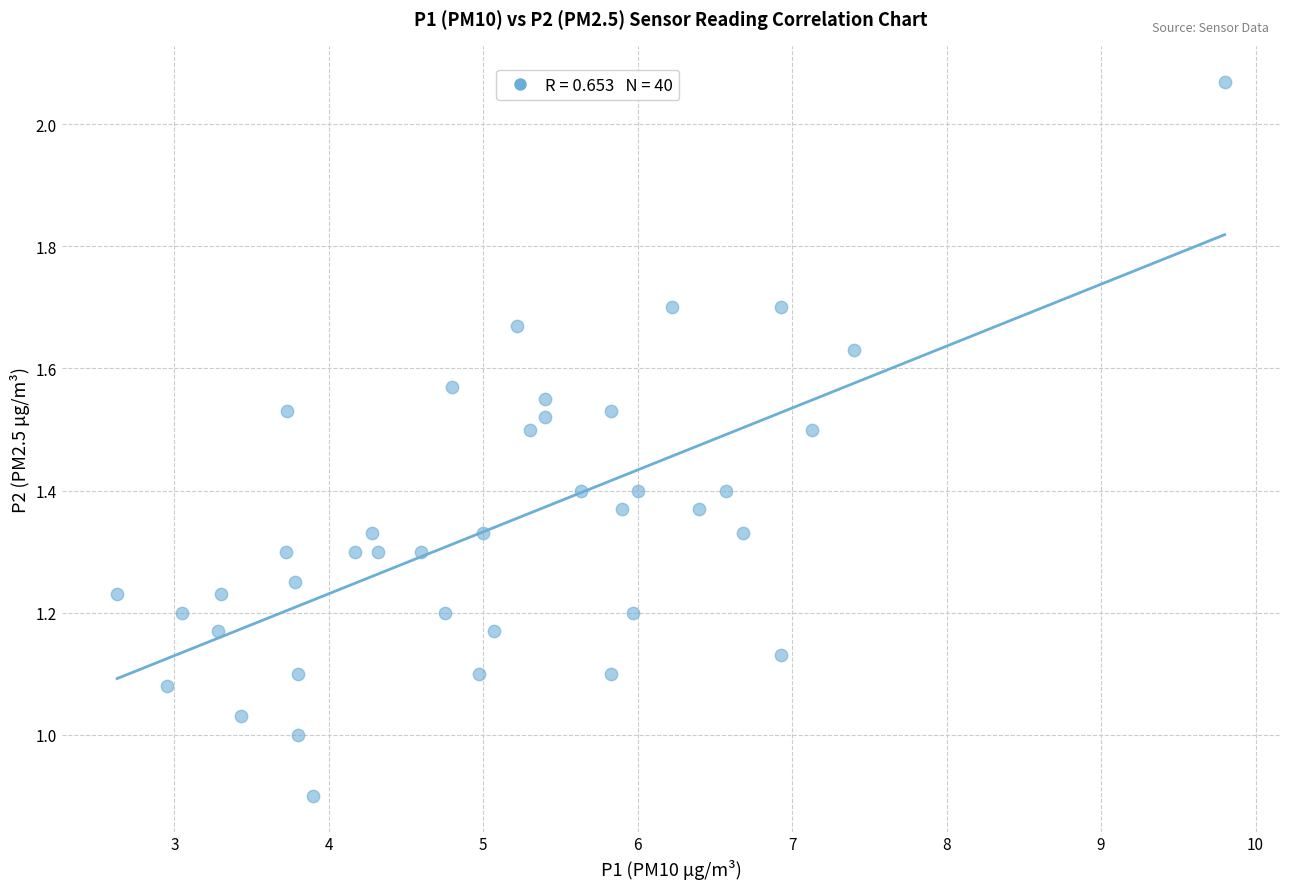

What is the range of X values (max minus min)?

7.2